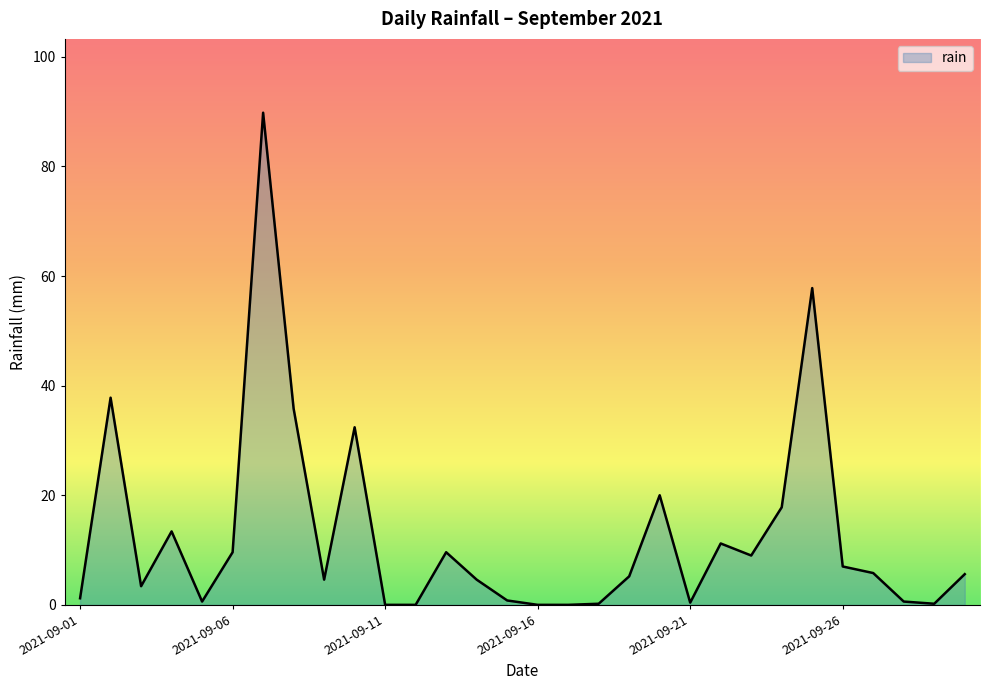

Does the chart display data point markers on the line(s)?

No